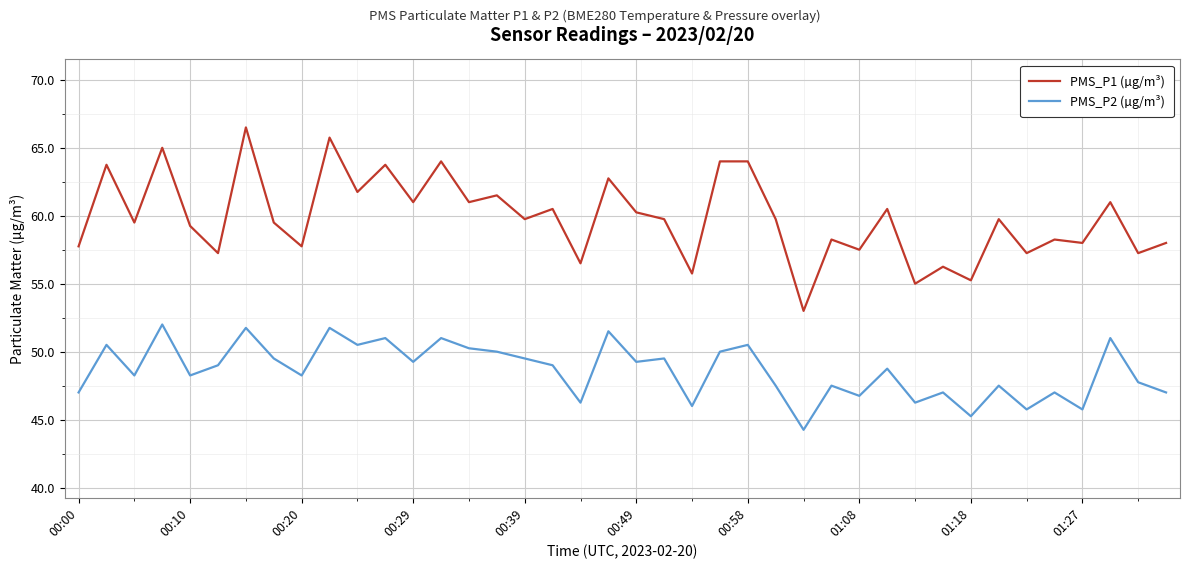

List the series in order of their peak value, highest first.

PMS_P1 (µg/m³), PMS_P2 (µg/m³)